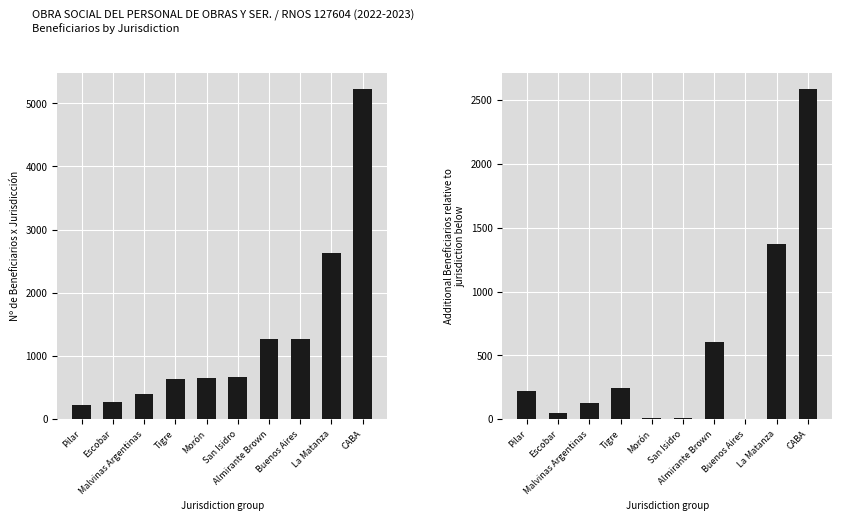

What position from the right is Escobar?

9